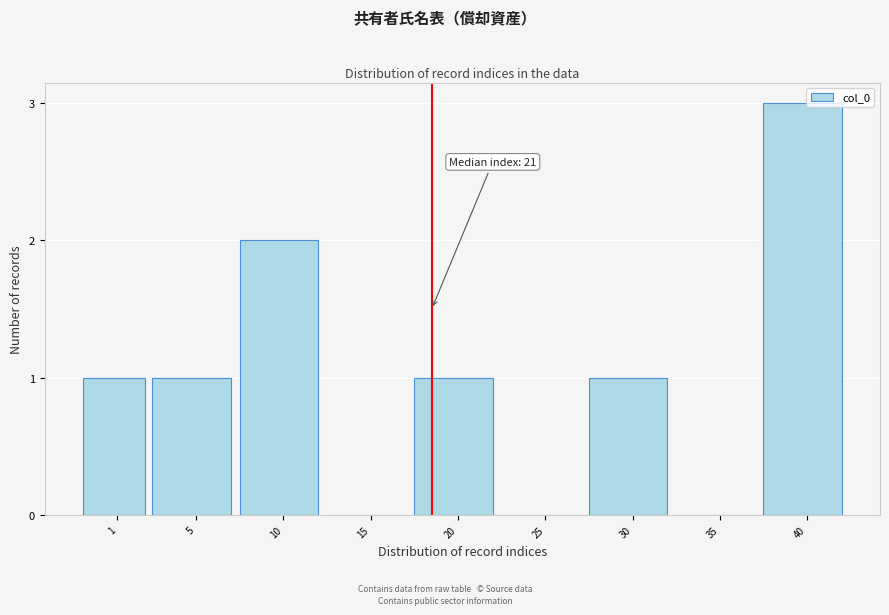

Reading left to right, transcribe all the data shown in this chart.

1=1	5=1	10=2	15=0	20=1	25=0	30=1	35=0	40=3